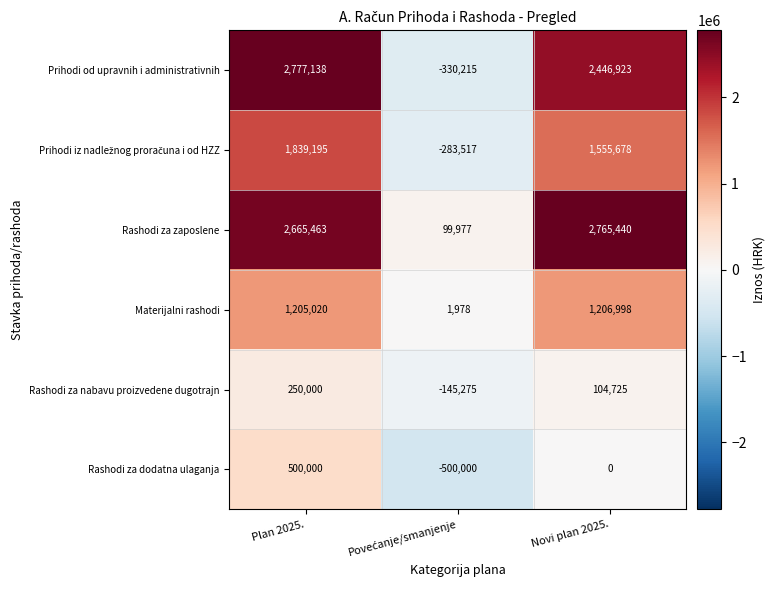

What is the lowest value of the Rashodi za nabavu proizvedene dugotrajn series?

-145275